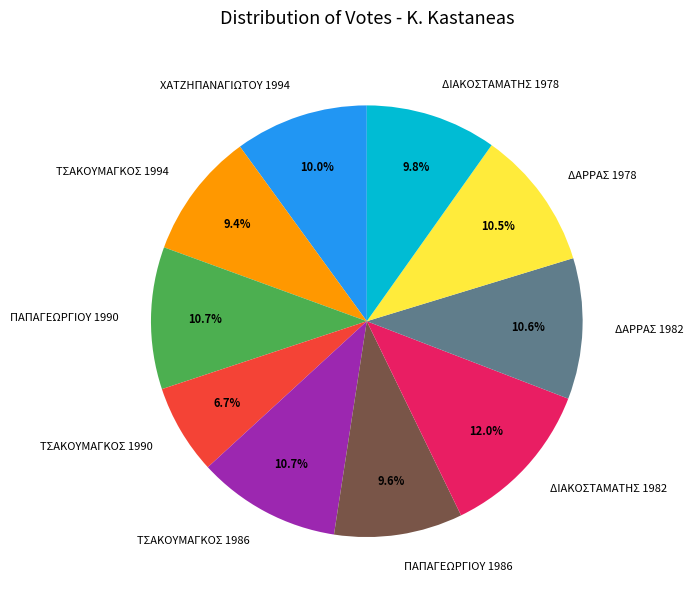

Is there a majority slice in this chart?

No